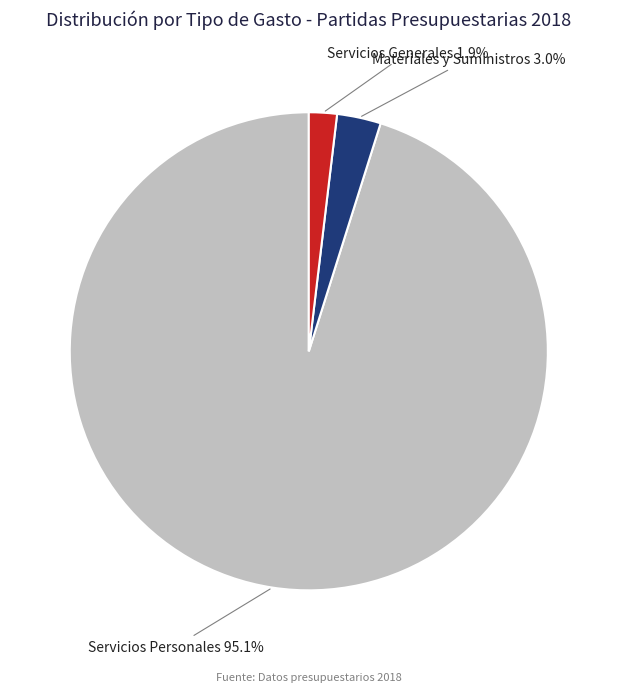

What percentage do Servicios Personales and Servicios Generales together represent?

97.0%